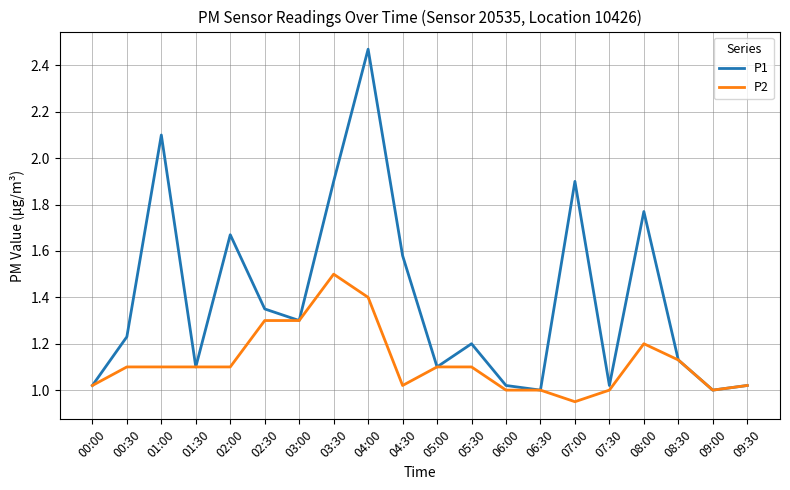

Does the chart have visible grid lines?

Yes